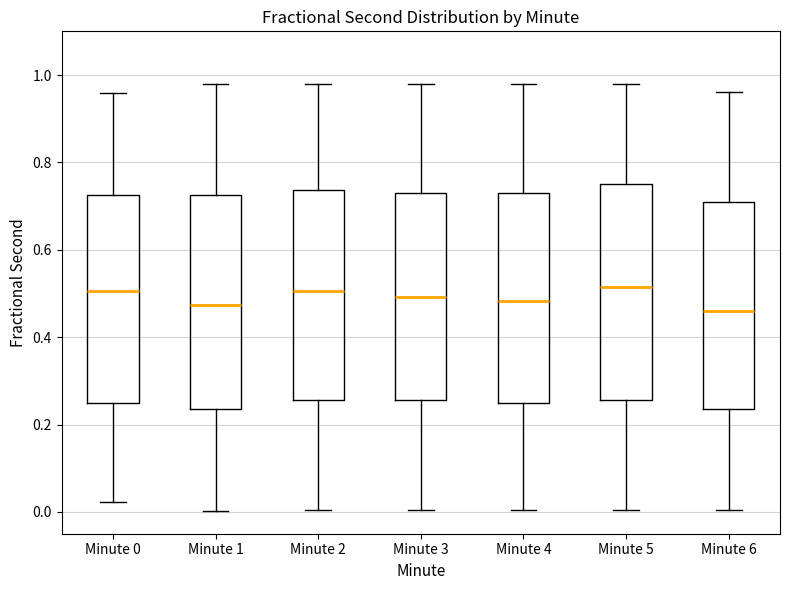

Where does the upper whisker of the box for Minute 4 end on the y-axis? The values are not printed on the chart, so give them approximately, as read against the axis.

0.98